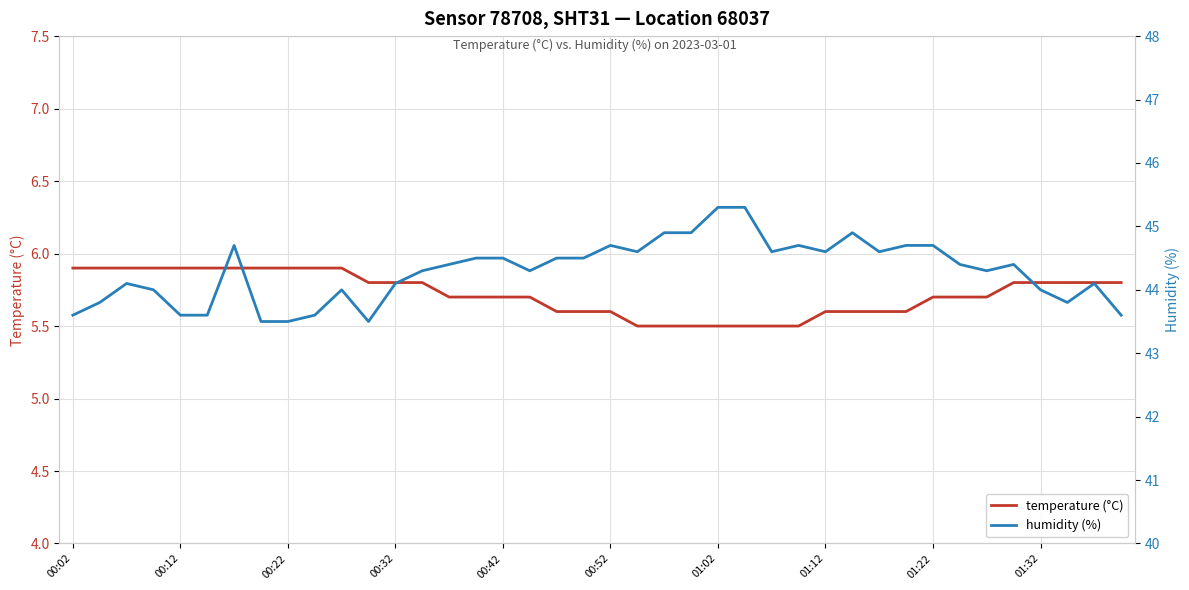

What is the difference between the humidity (%) values at 34 and 31?

0.4